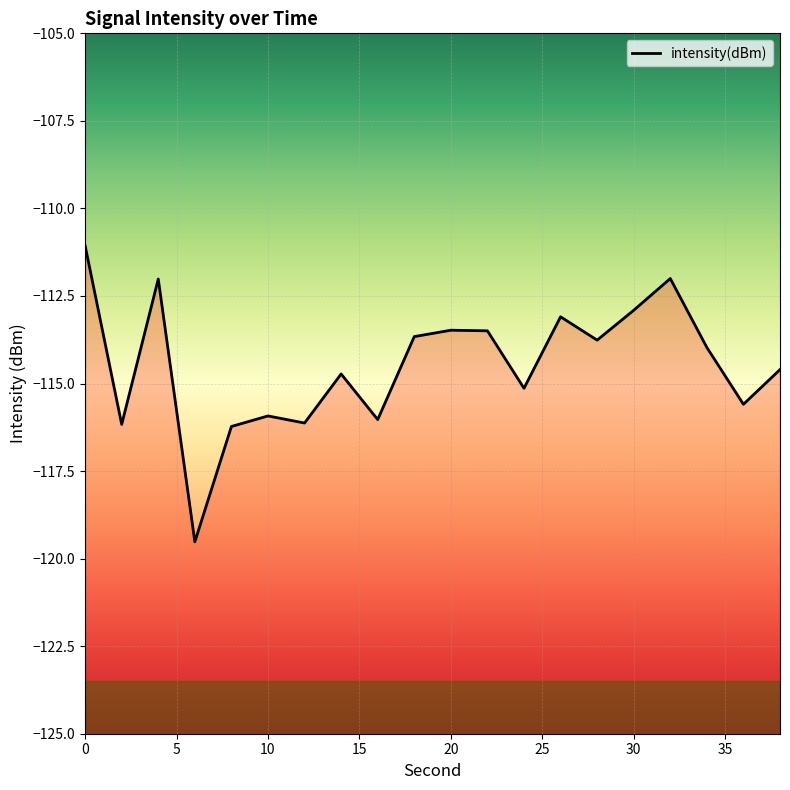

Is it true that the value at 4 is -193.9?

False